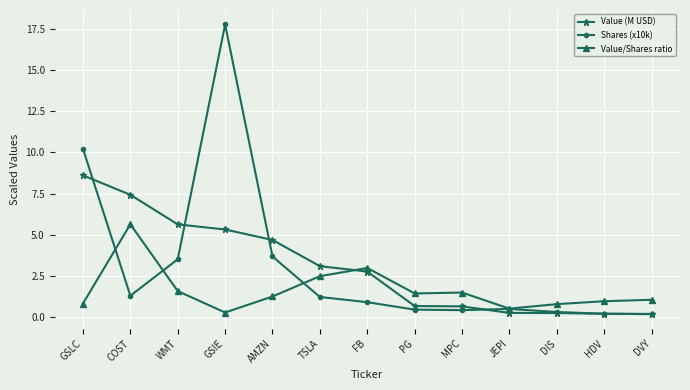

Is it true that Value/Shares ratio equals 0.8 at GSLC?

True